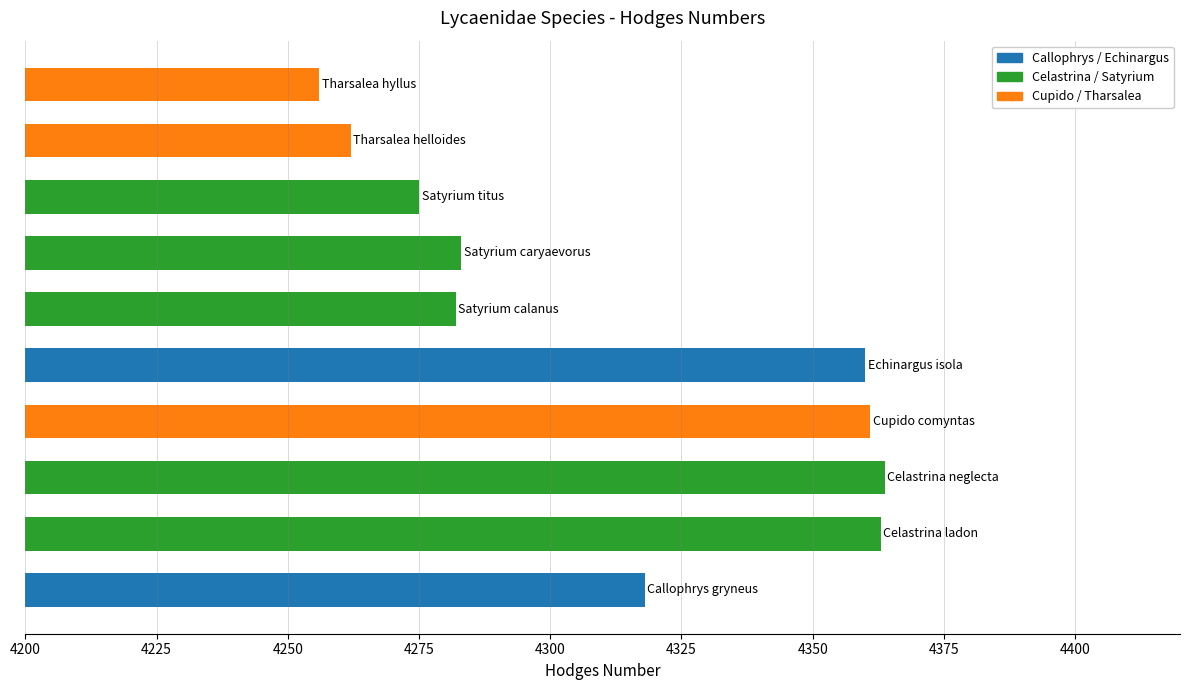

What is the sum of all values?

43123.7